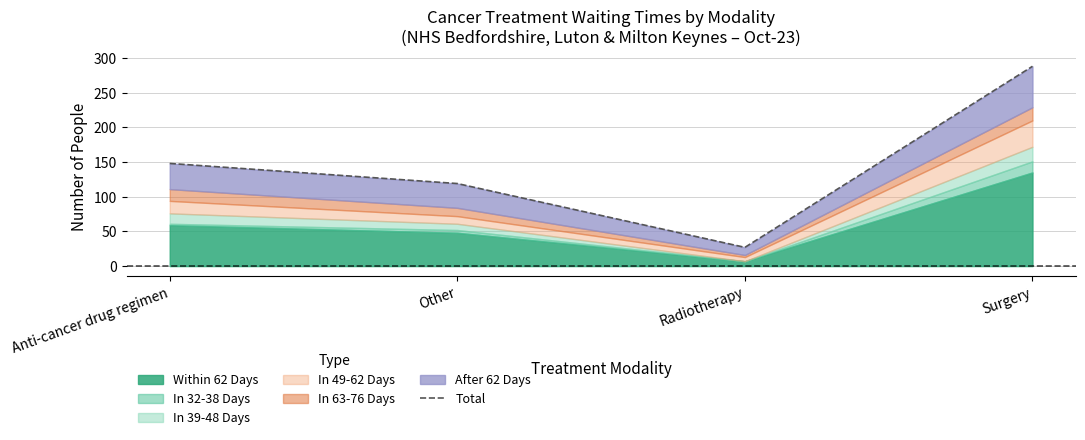

How many data points are less than 148?

2